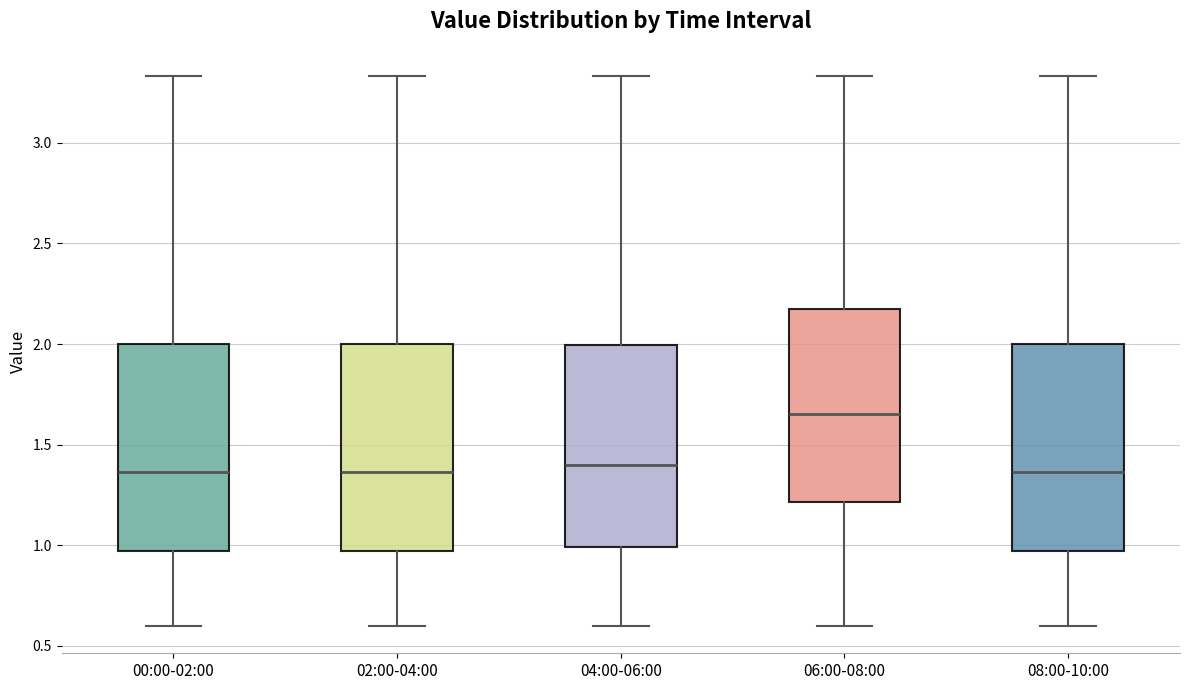

Where does the upper whisker of the box for 06:00-08:00 end on the y-axis? The values are not printed on the chart, so give them approximately, as read against the axis.

3.35